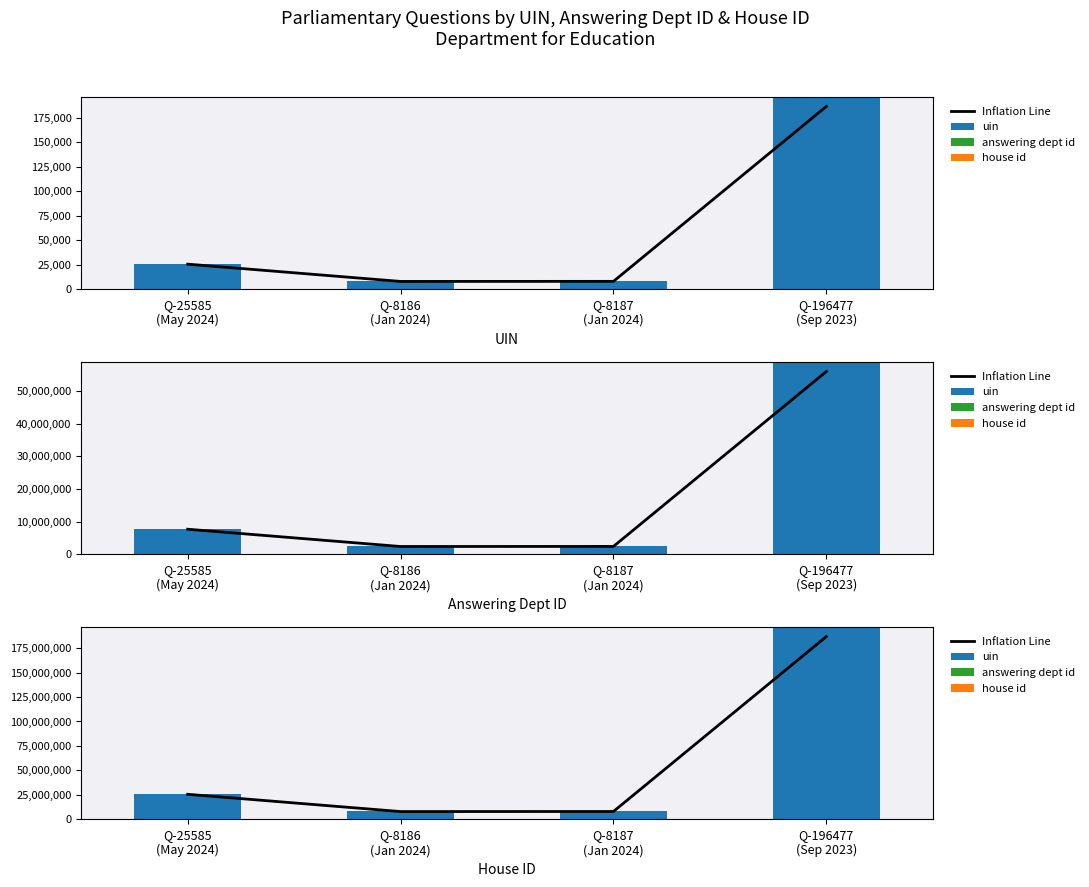

Which series has the largest range (max minus min)?

uin